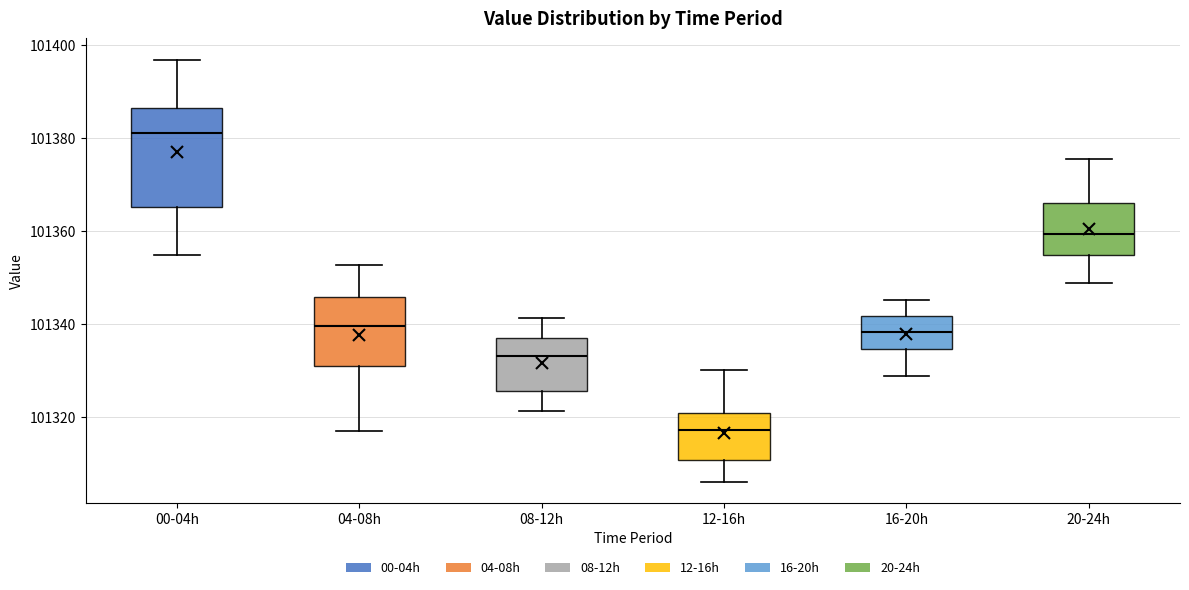

Reading left to right, transcribe this box plot: for each box, give where its median line is, the range the box spans, and where its two whiskers end, as read against the y-axis. The values are not printed on the chart, so give them approximately, as read against the axis.

00-04h: median 101380, box 101366 to 101386, whiskers 101354 to 101396
04-08h: median 101340, box 101330 to 101346, whiskers 101318 to 101352
08-12h: median 101334, box 101326 to 101338, whiskers 101322 to 101342
12-16h: median 101318, box 101310 to 101320, whiskers 101306 to 101330
16-20h: median 101338, box 101334 to 101342, whiskers 101328 to 101346
20-24h: median 101360, box 101354 to 101366, whiskers 101348 to 101376